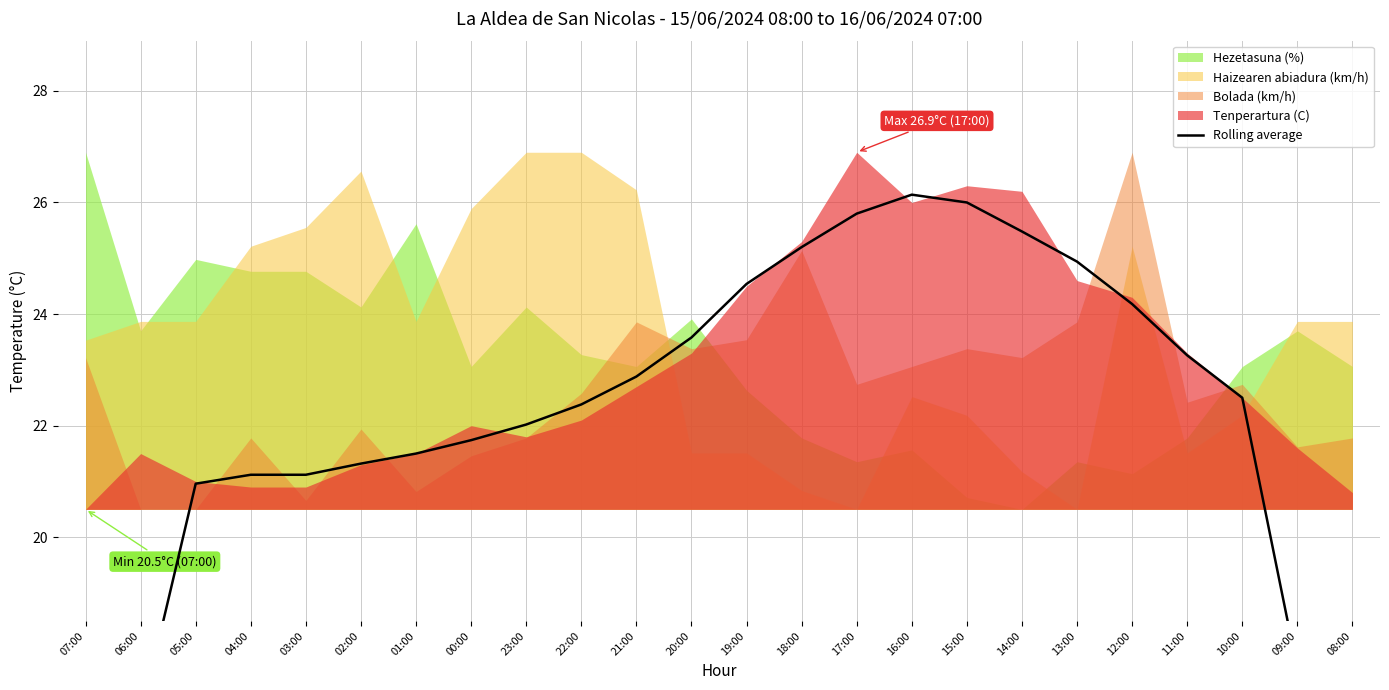

Is it true that the value at 17:00 is 12.3?

False